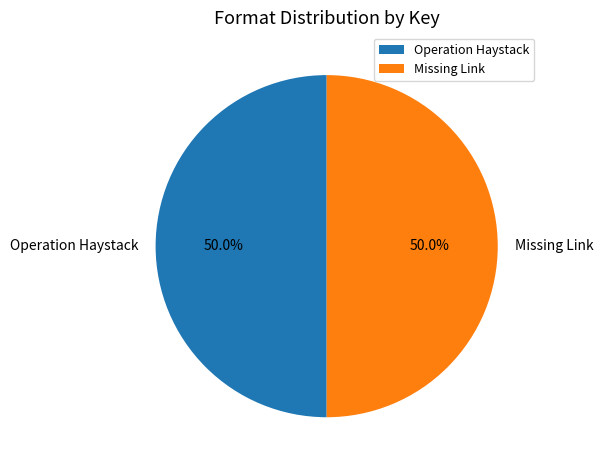

How much of the chart is everything except Operation Haystack?

50.0%